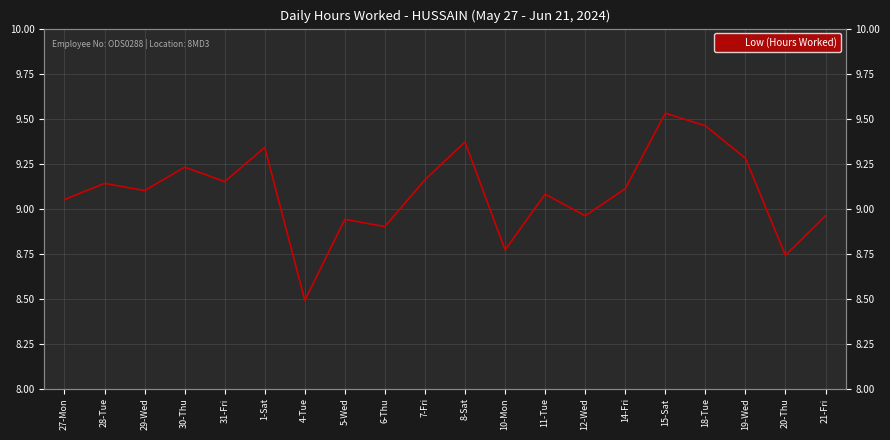

Reading right to left, extract all data points from this chart.

21-Fri=9.0	20-Thu=8.7	19-Wed=9.3	18-Tue=9.5	15-Sat=9.5	14-Fri=9.1	12-Wed=9.0	11-Tue=9.1	10-Mon=8.8	8-Sat=9.4	7-Fri=9.2	6-Thu=8.9	5-Wed=8.9	4-Tue=8.5	1-Sat=9.3	31-Fri=9.2	30-Thu=9.2	29-Wed=9.1	28-Tue=9.1	27-Mon=9.1